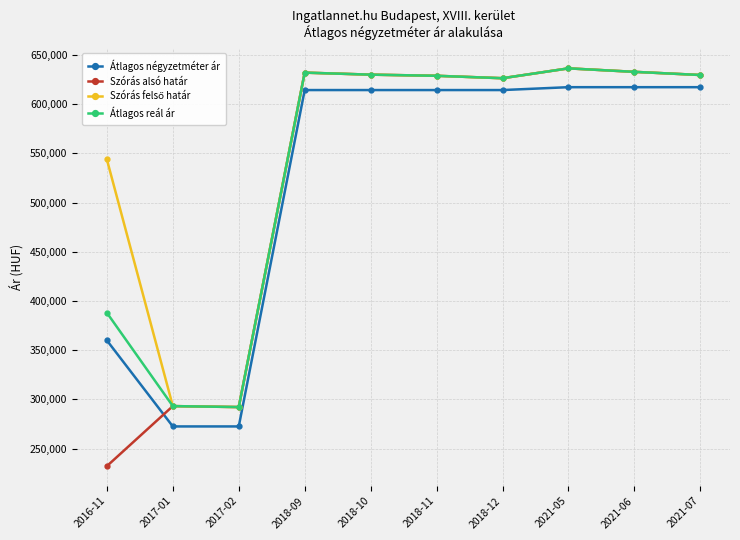

True or false: Átlagos négyzetméter ár and Szórás alsó határ cross at least once.

True